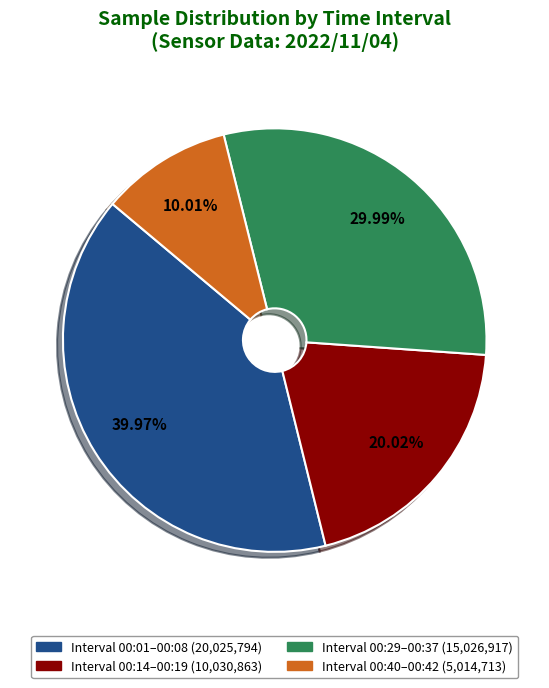

Is there a majority slice in this chart?

No